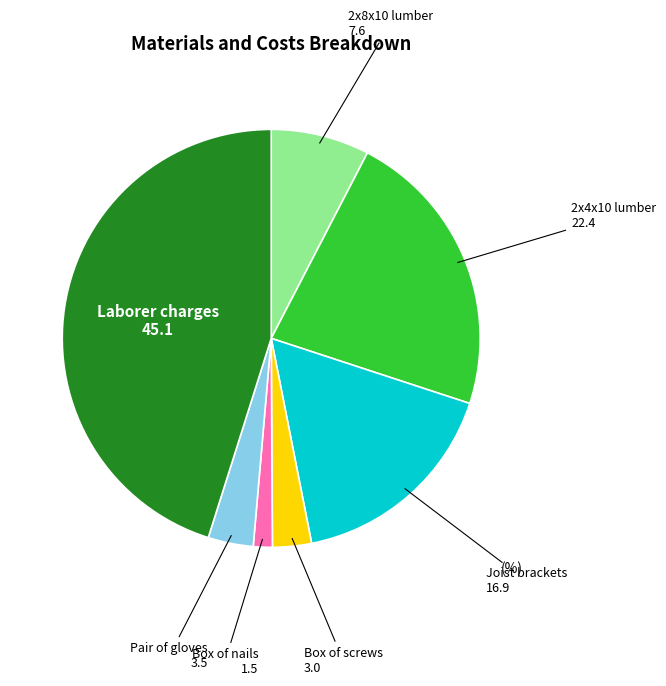

Combined, do 2x4x10 lumber and Box of screws account for over 50%?

No